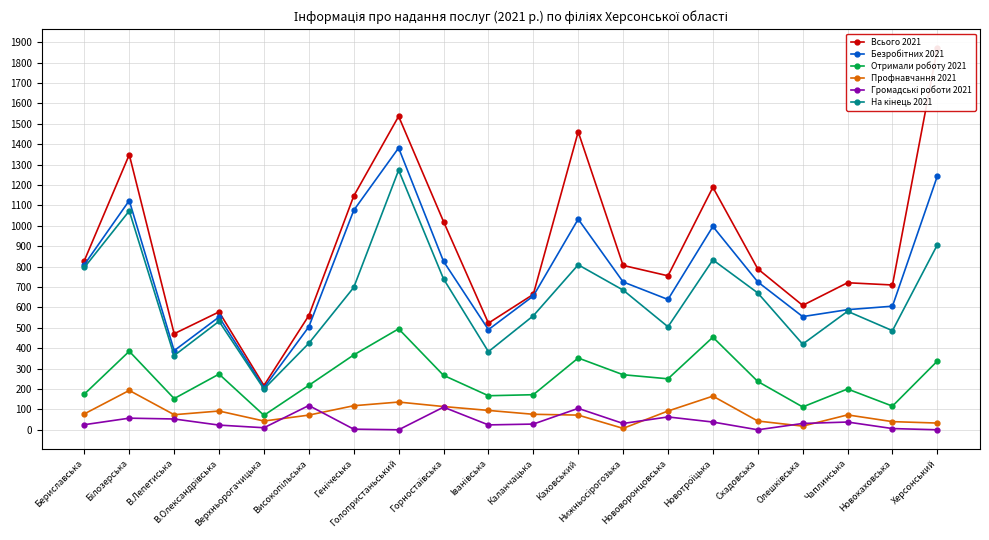

Does the chart display data point markers on the line(s)?

Yes